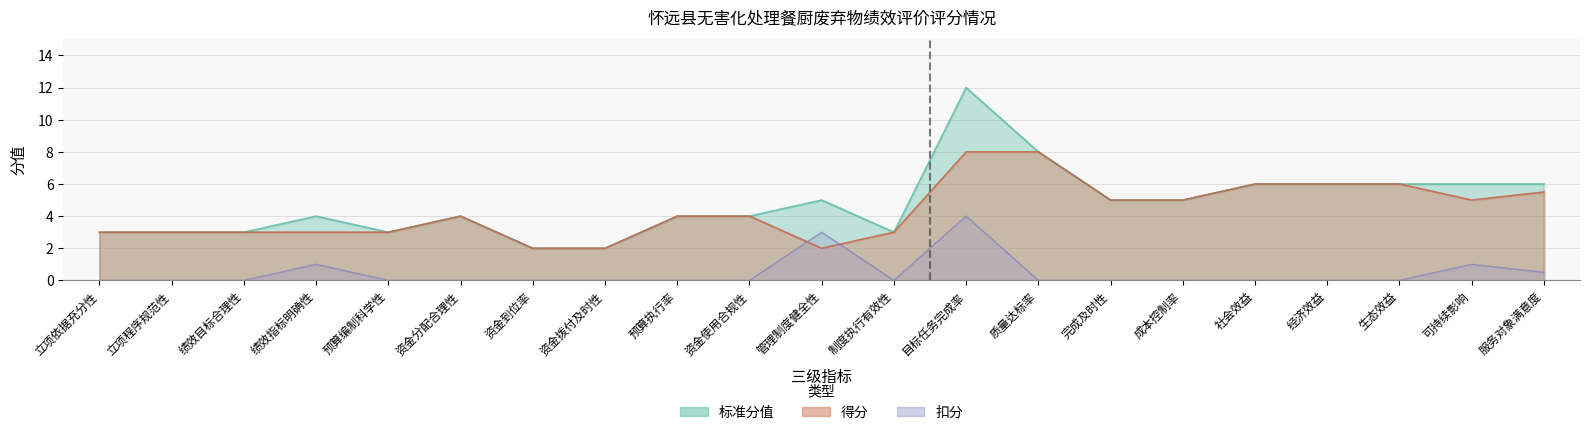

What are all the series names shown in the legend?

得分, 扣分, 标准分值